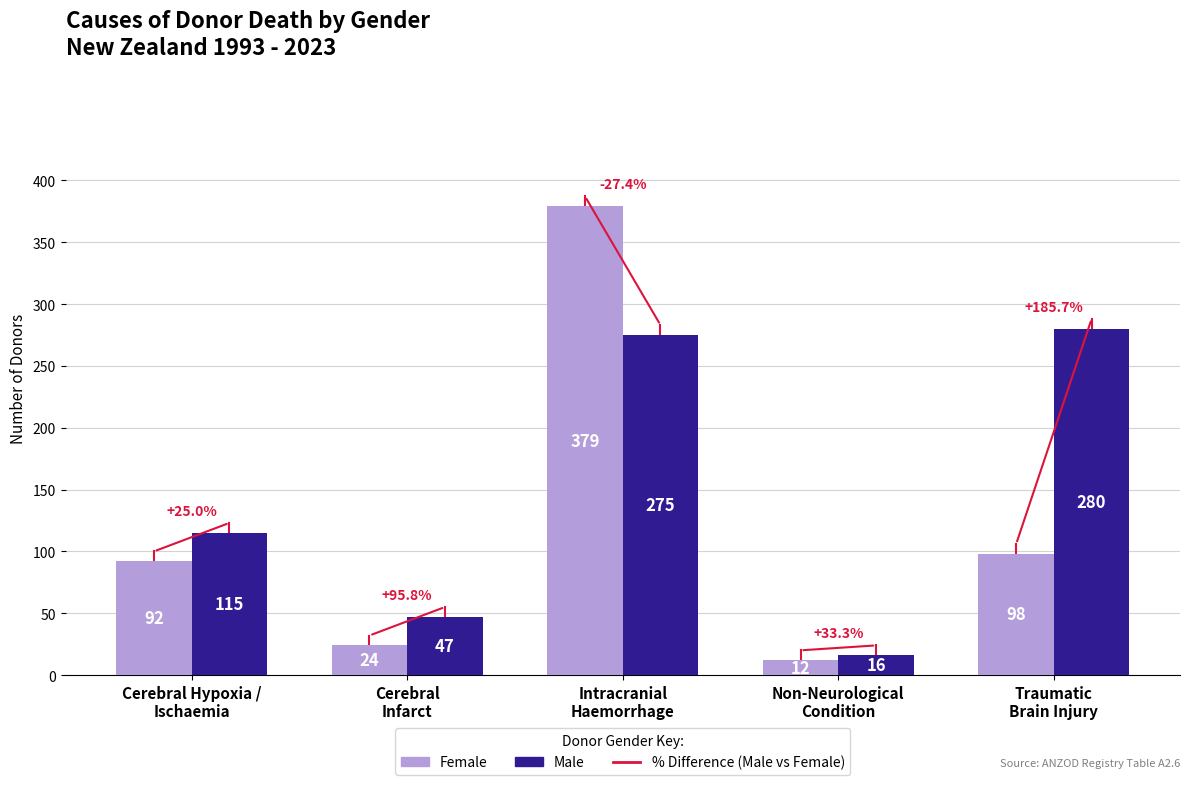

What is the difference between the second highest and second lowest values in the Male series?

228